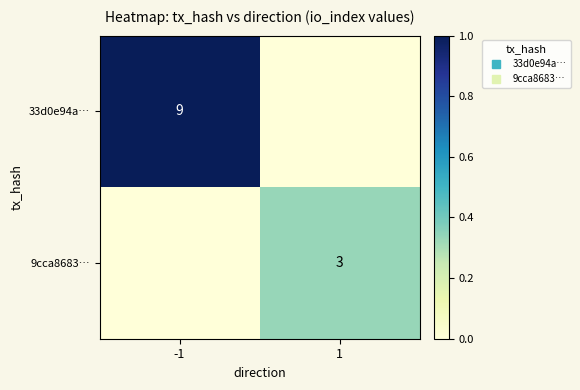

Which has a higher value, 1 or -1?

-1